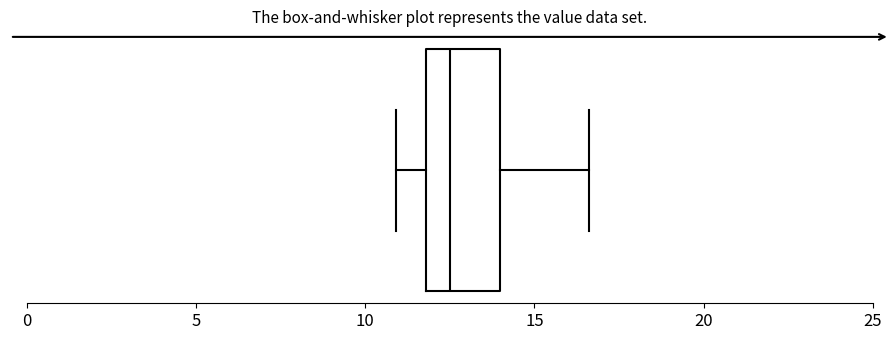

Read this box plot against the x-axis: the position of the median line, the range covered by the box, and the ends of both whiskers. The values are not printed on the chart, so give them approximately, as read against the axis.

median 12.5, box 12.0 to 14.0, whiskers 11.0 to 16.5